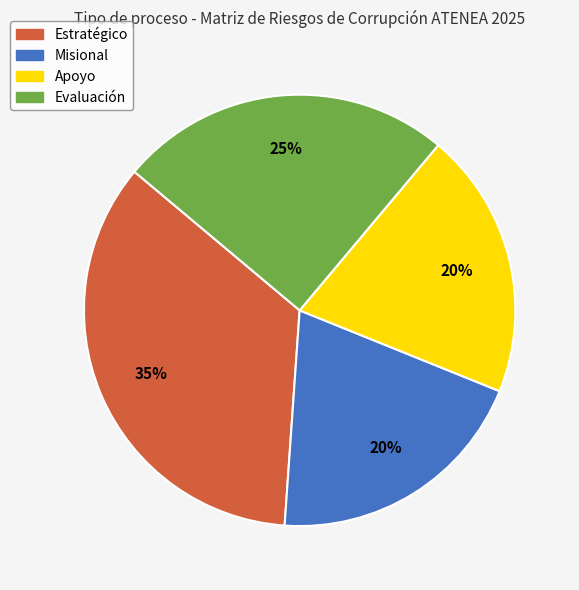

Does Misional account for over 50% of the chart?

No